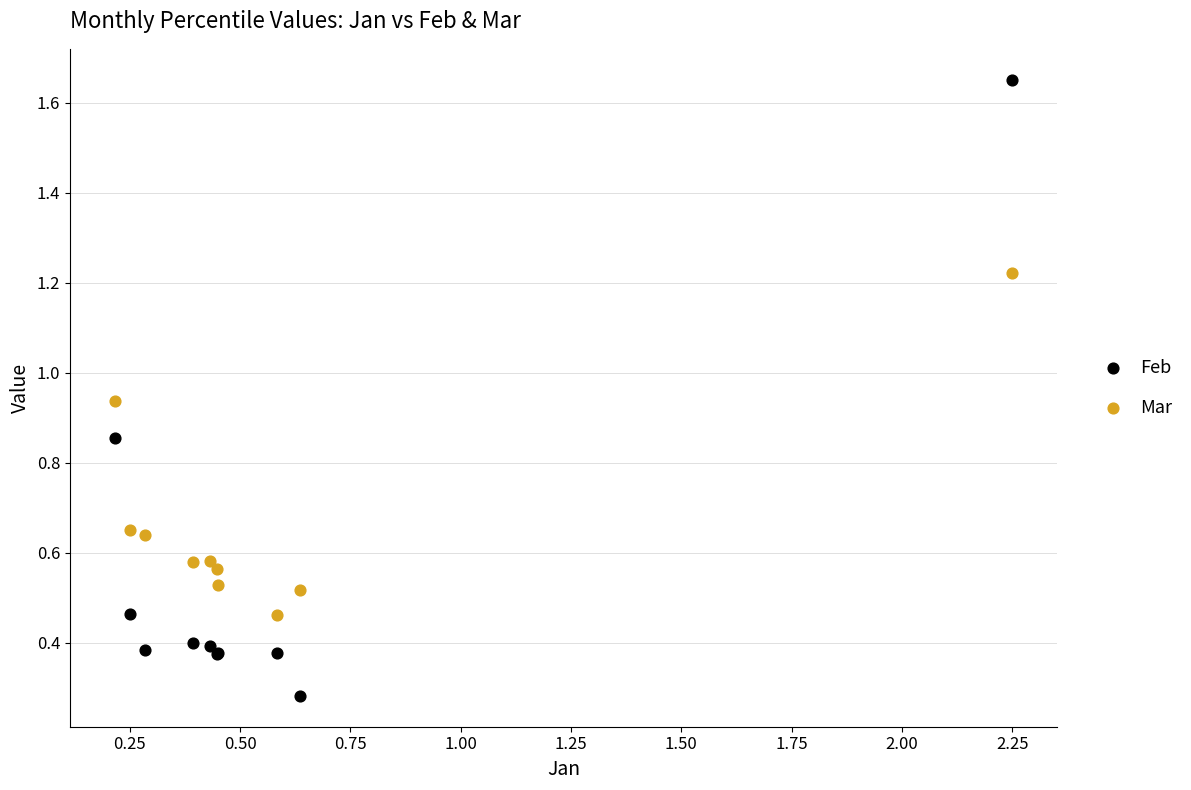

Which series has the widest spread of Y values?

Feb